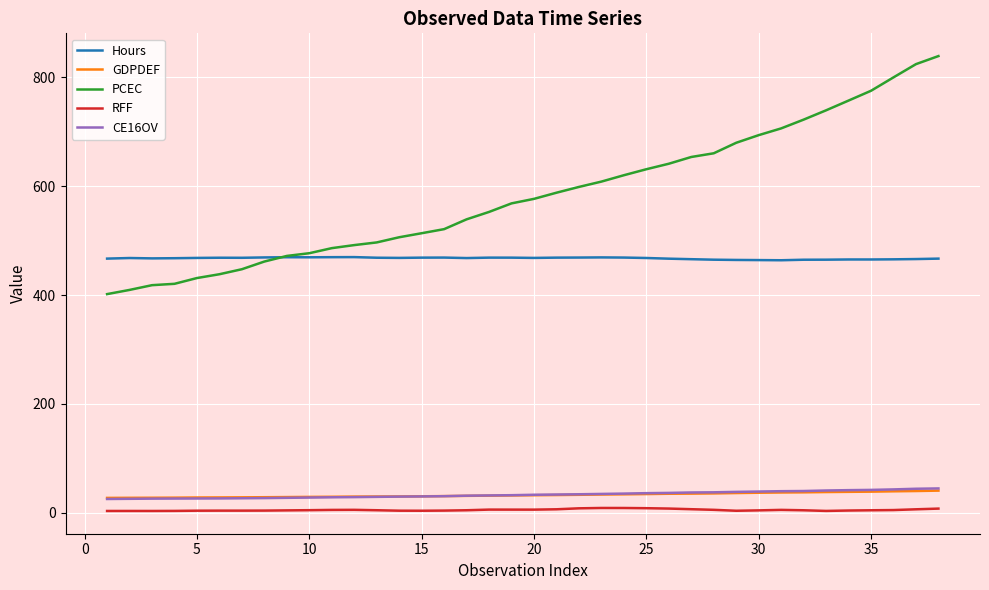

True or false: RFF and PCEC cross at least once.

False